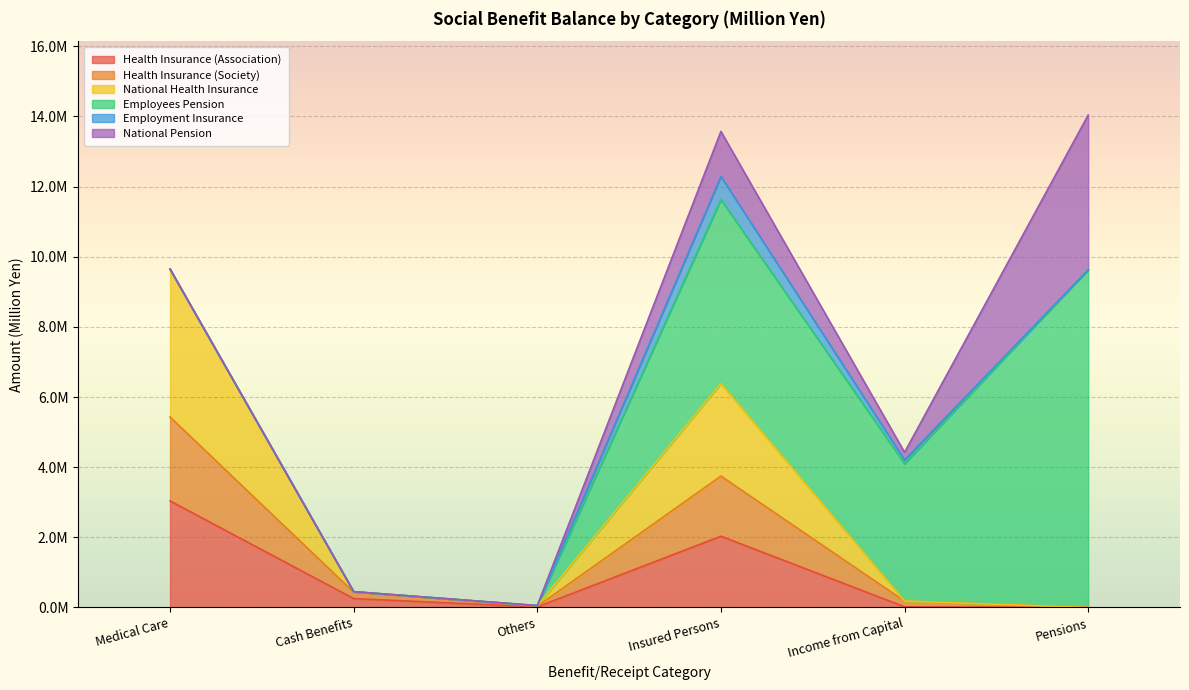

What position from the left is Pensions?

6